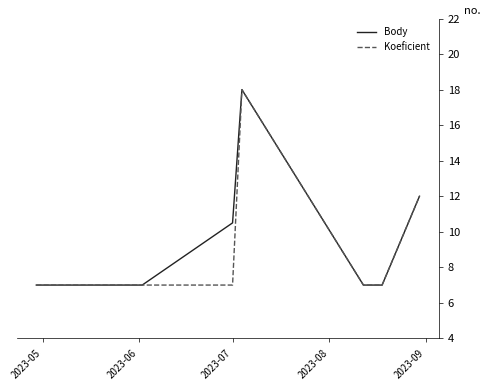

What is the maximum value for Koeficient?

18.0